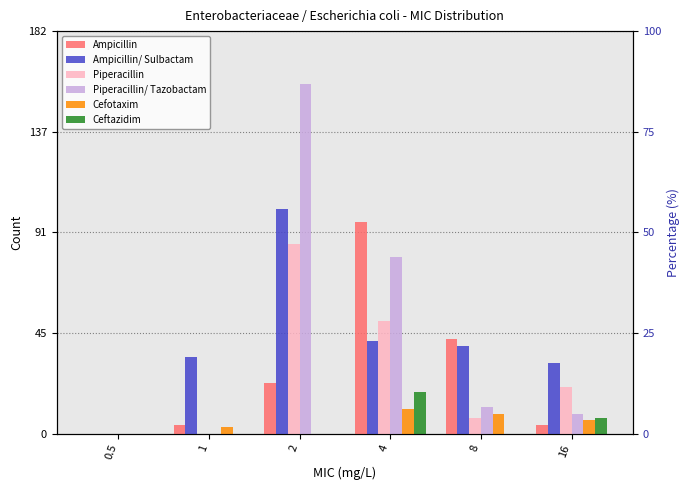

How many data points in Ceftazidim are above 0?

2